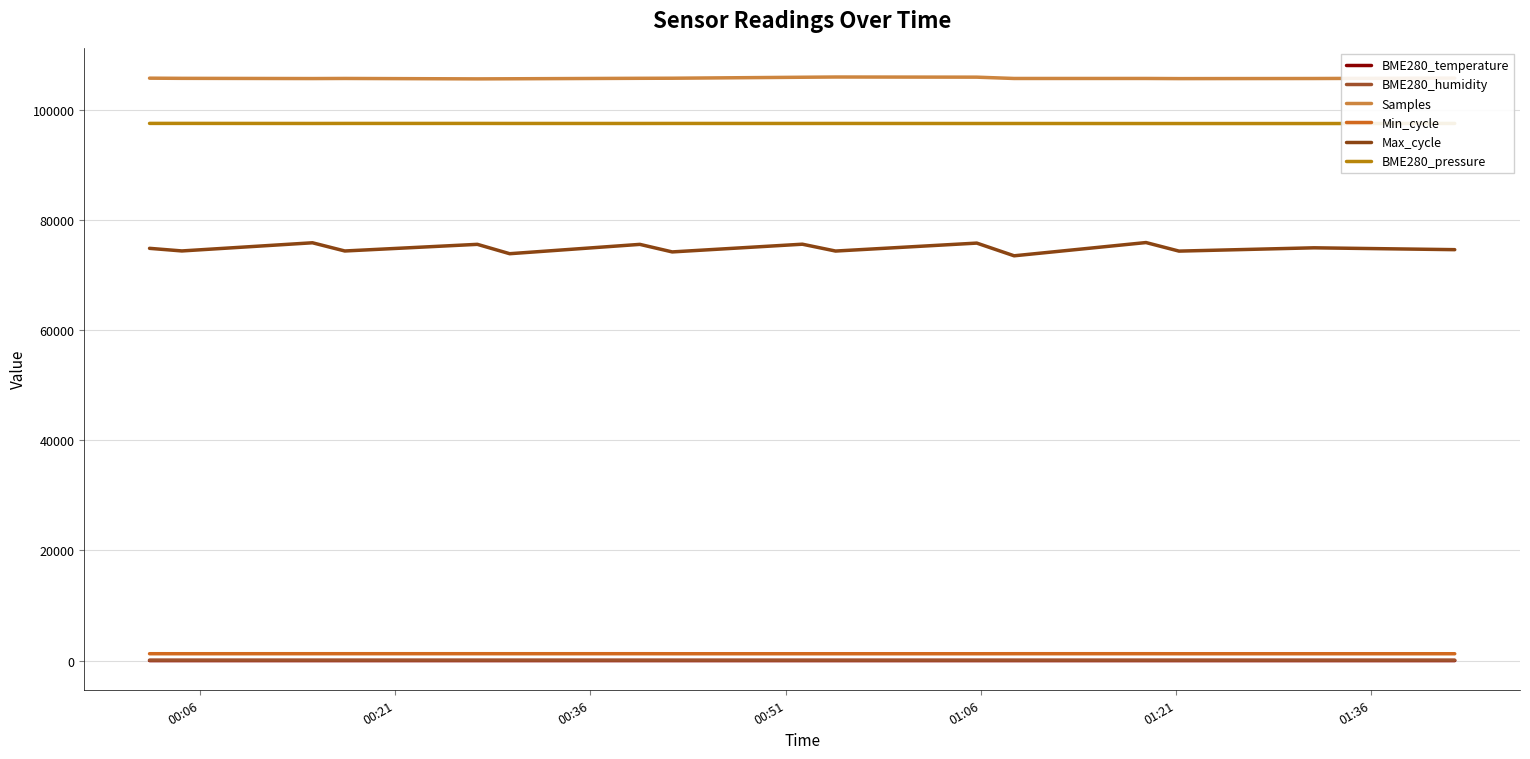

At which label does Min_cycle reach its peak?

00:51